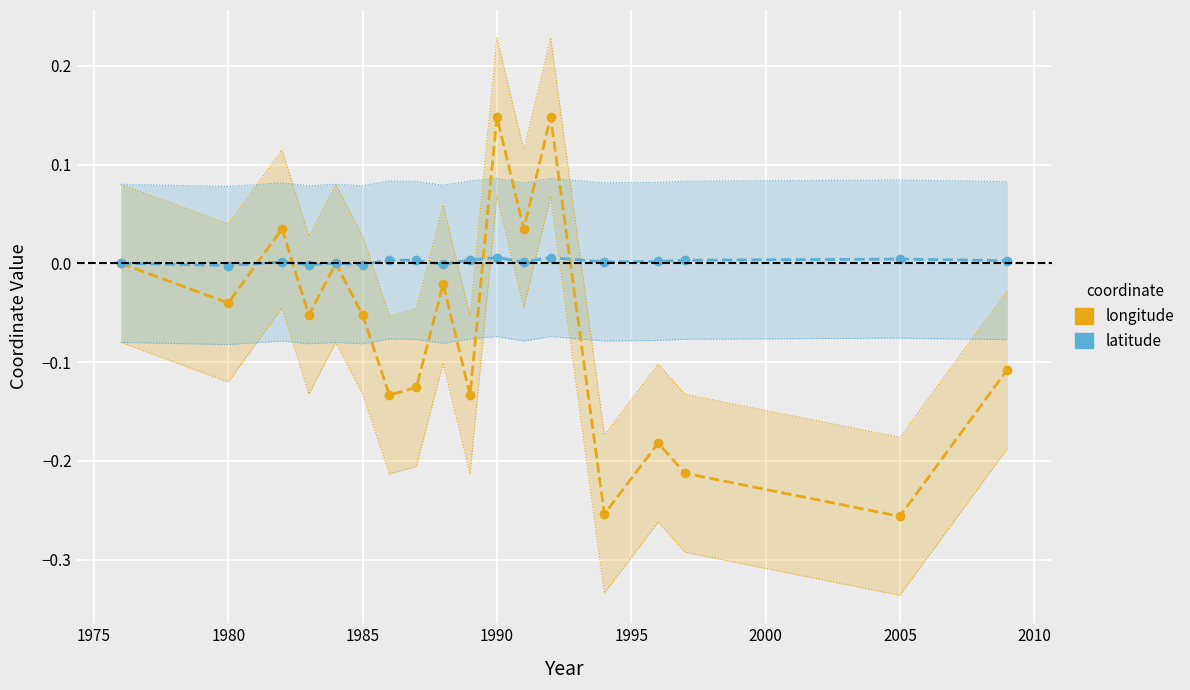

Which series has the largest total across all categories?

latitude